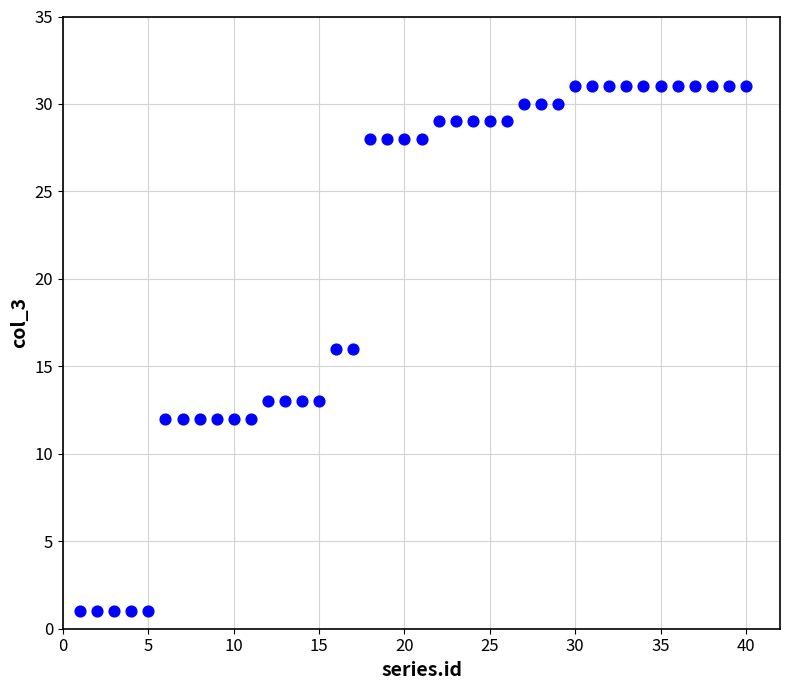

What is the range of Y values (max minus min)?

30